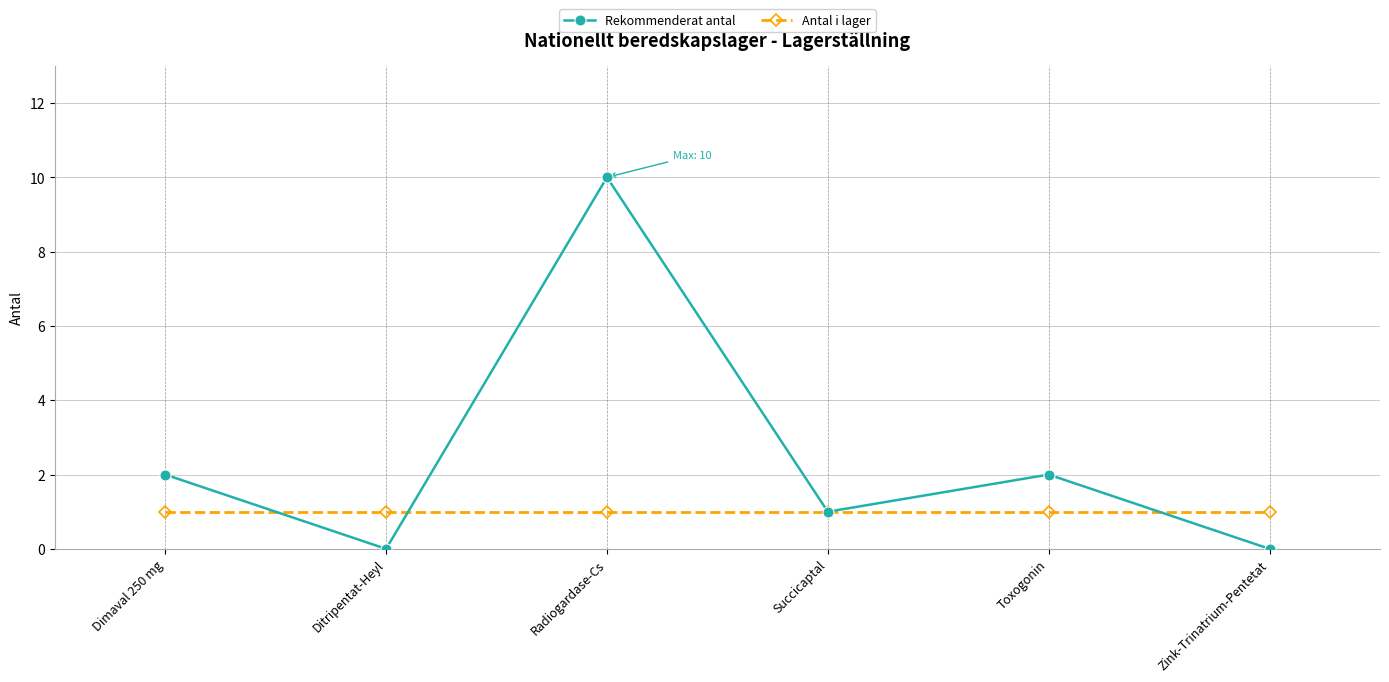

Which series has the widest spread of values?

Rekommenderat antal